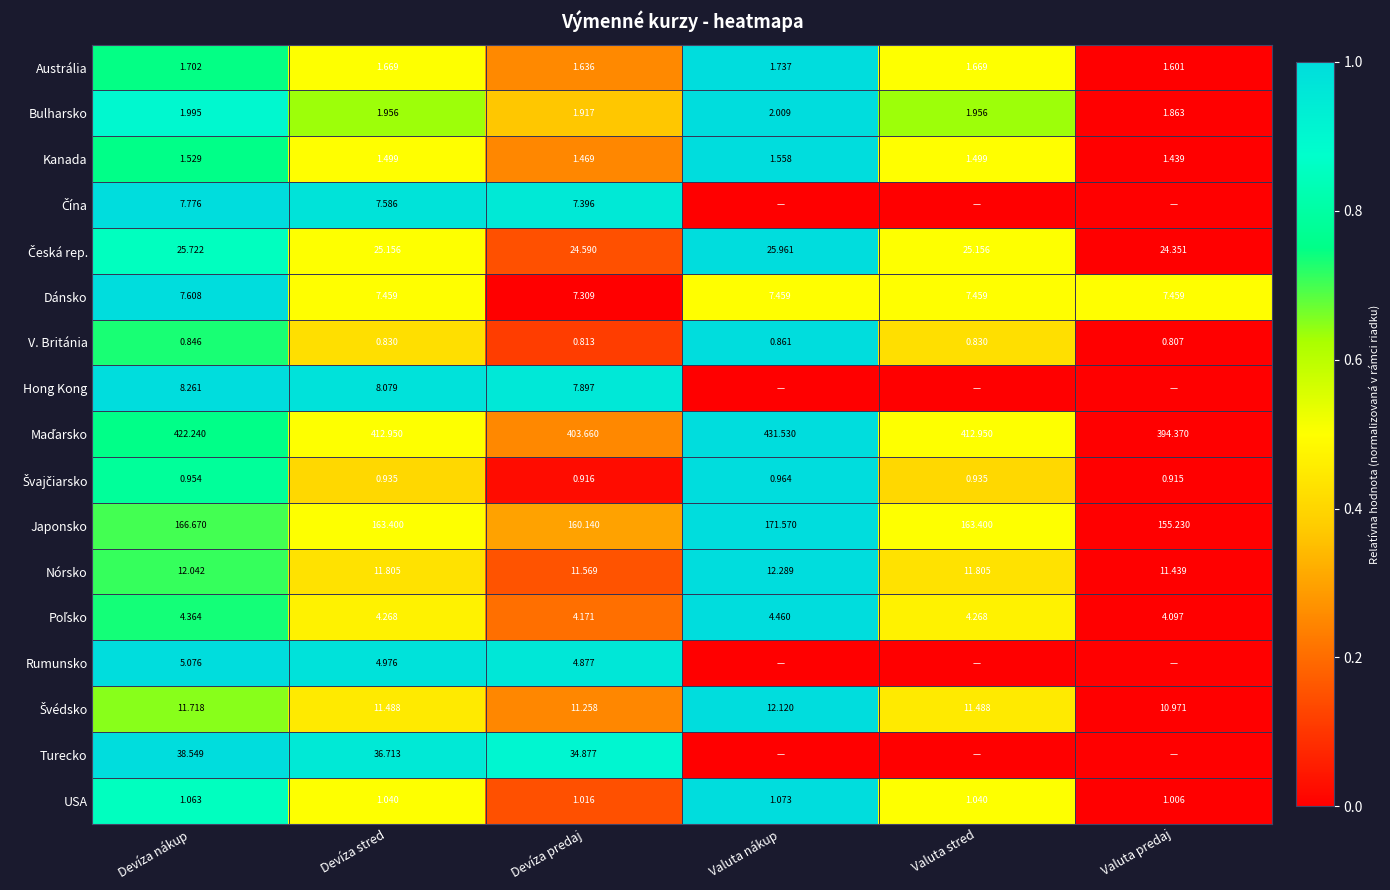

At which category is the sum across all series the highest?

Devíza nákup